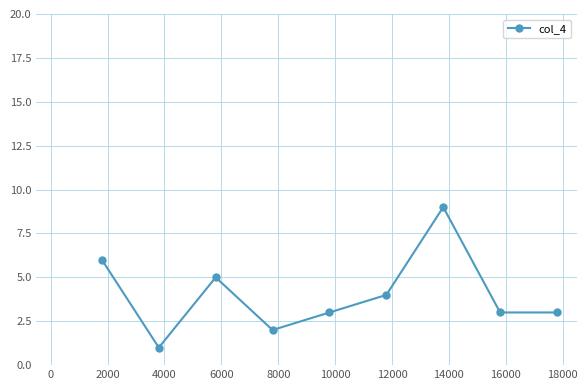

What is the difference between the maximum and minimum values?

8